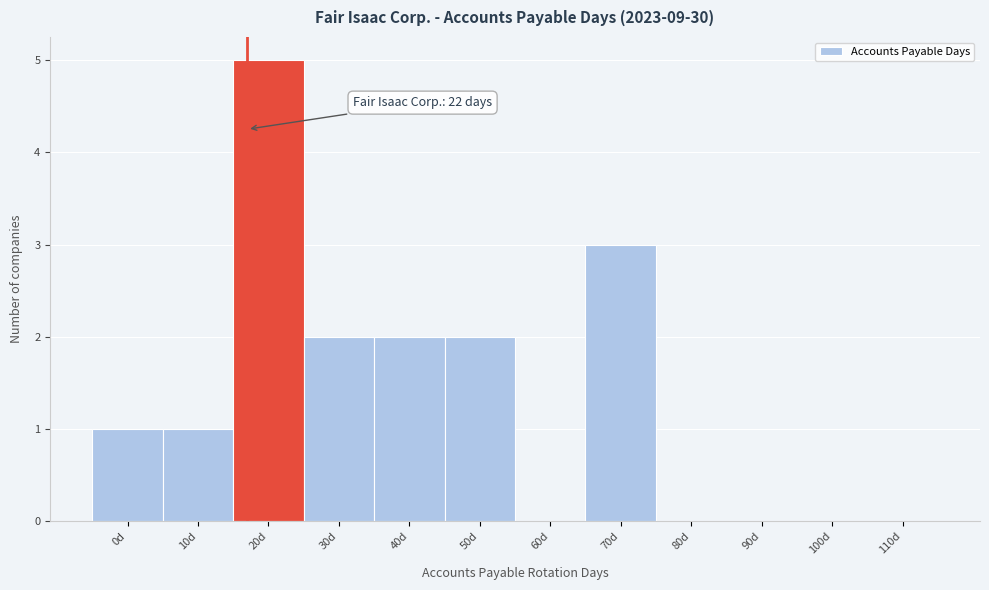

Reading left to right, transcribe all the data shown in this chart.

0d=1	10d=1	20d=5	30d=2	40d=2	50d=2	60d=0	70d=3	80d=0	90d=0	100d=0	110d=0